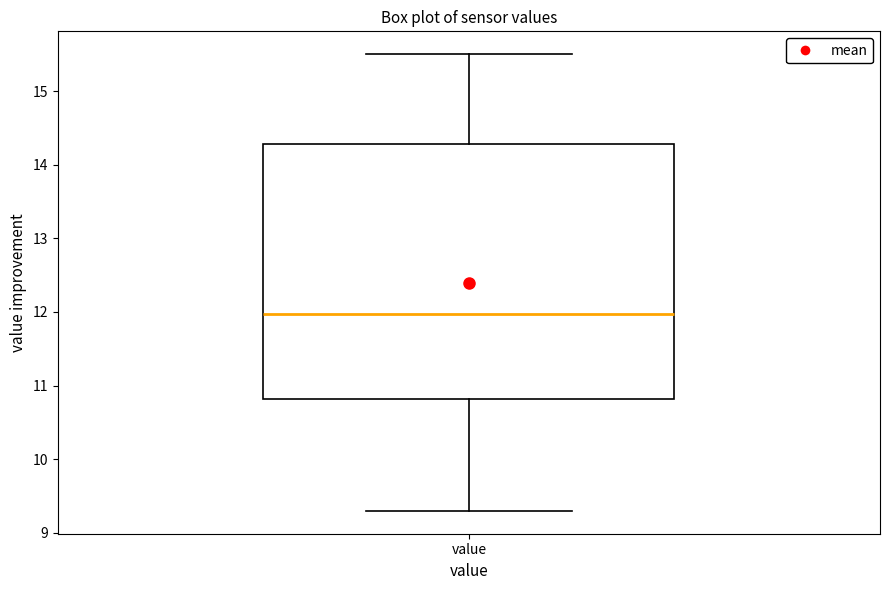

Where does the upper whisker of the box for value end on the y-axis? The values are not printed on the chart, so give them approximately, as read against the axis.

15.5